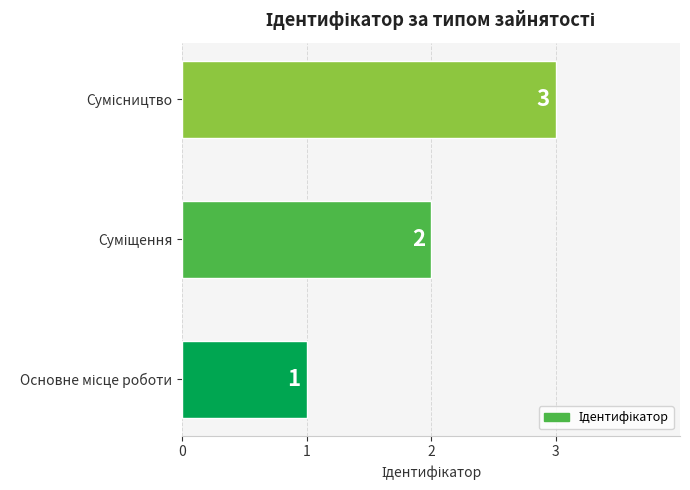

How many values are between 1 and 3?

3